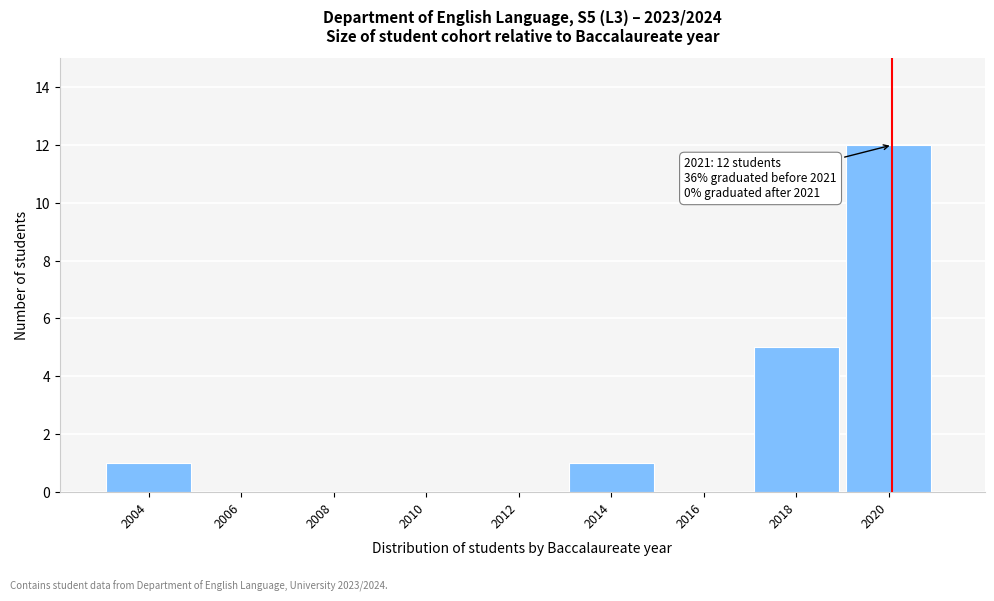

What is the change in value from 2010 to 2020?

+12